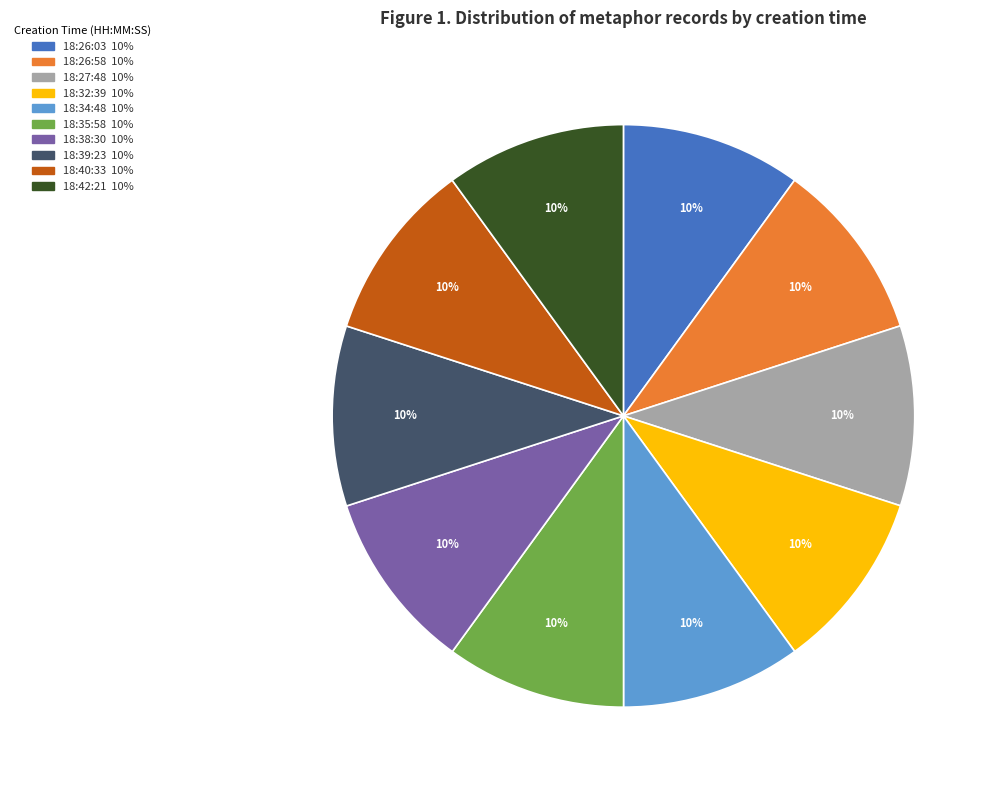

Is there any slice that represents more than half of the pie?

No